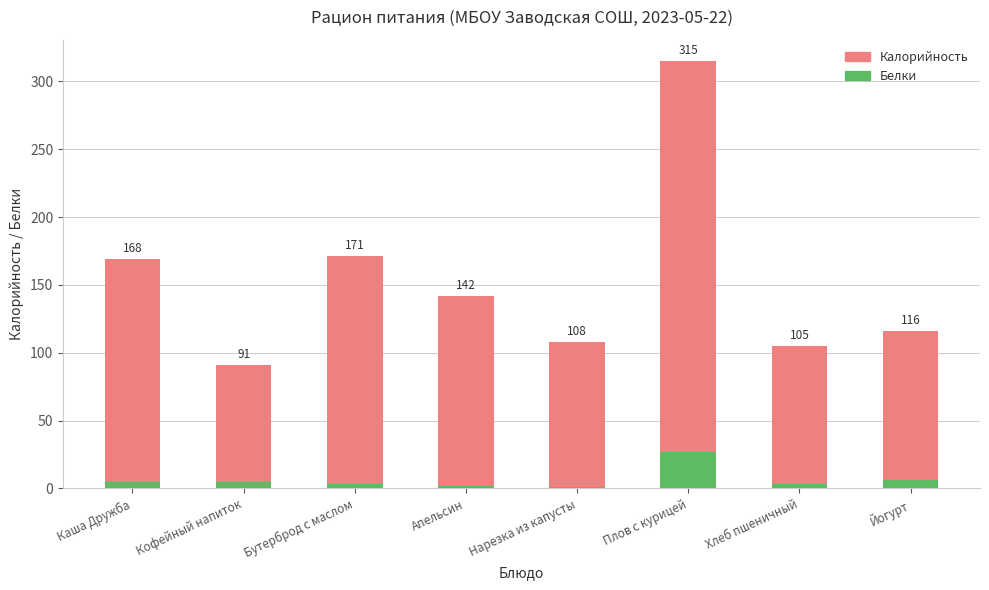

Rank the series at Нарезка из капусты from highest to lowest value.

Калорийность, Белки